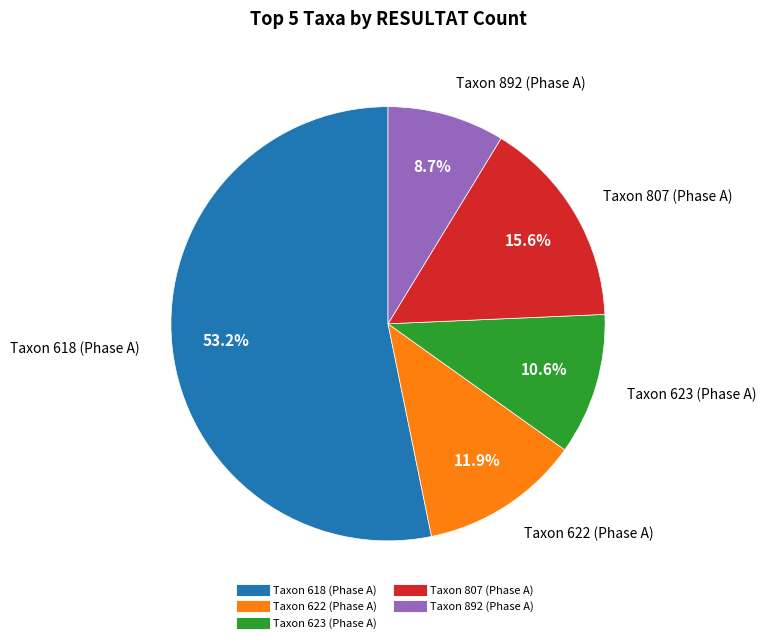

How many segments does this pie chart have?

5